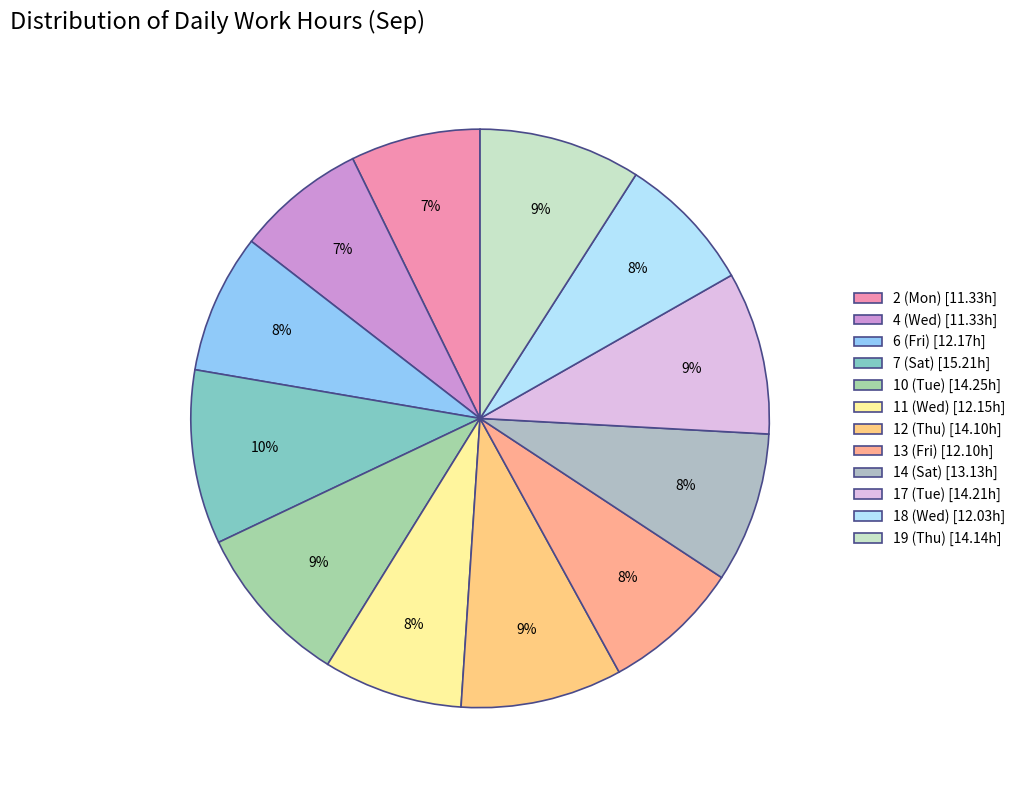

To the nearest percent, what percentage of the pie is 2 (Mon)?

7%